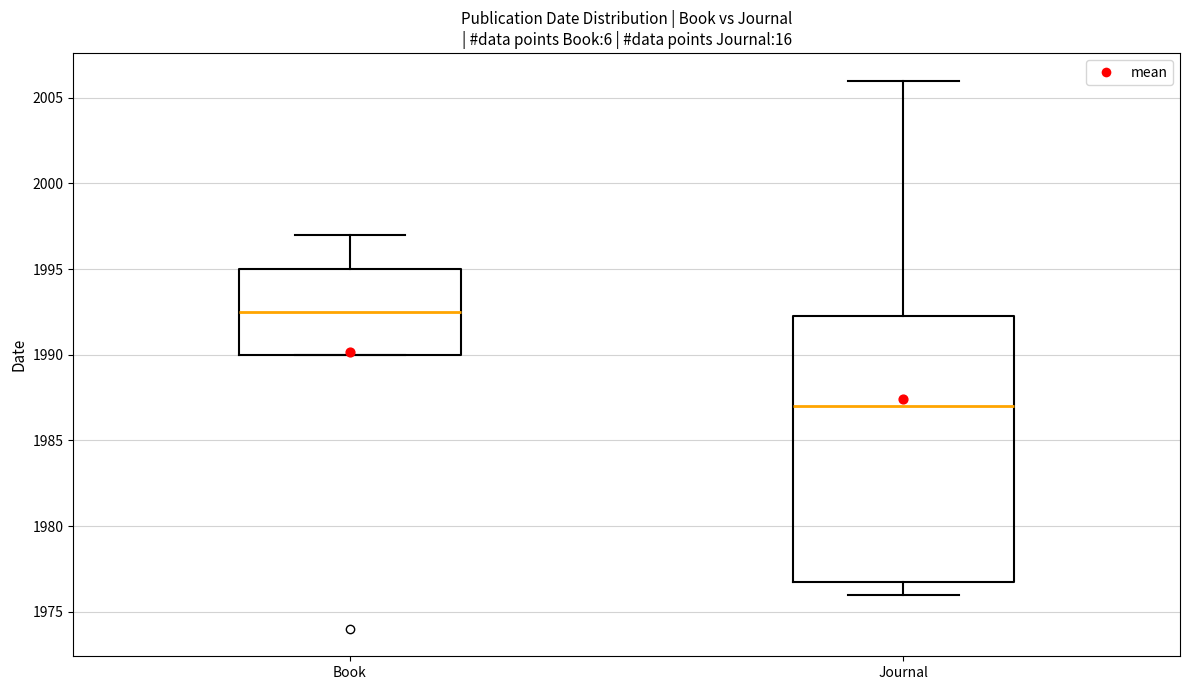

Where does the upper whisker of the box for Journal end on the y-axis? The values are not printed on the chart, so give them approximately, as read against the axis.

2006.0